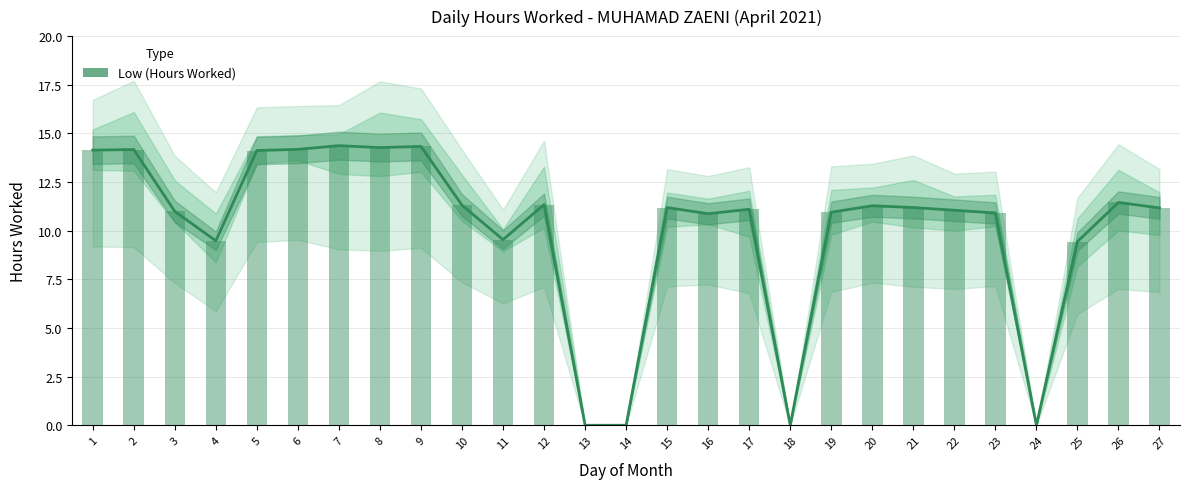

Rank the categories by value from highest to lowest.

7, 9, 8, 6, 2, 1, 5, 26, 12, 10, 20, 15, 21, 27, 17, 22, 3, 19, 23, 16, 11, 4, 25, 13, 14, 18, 24